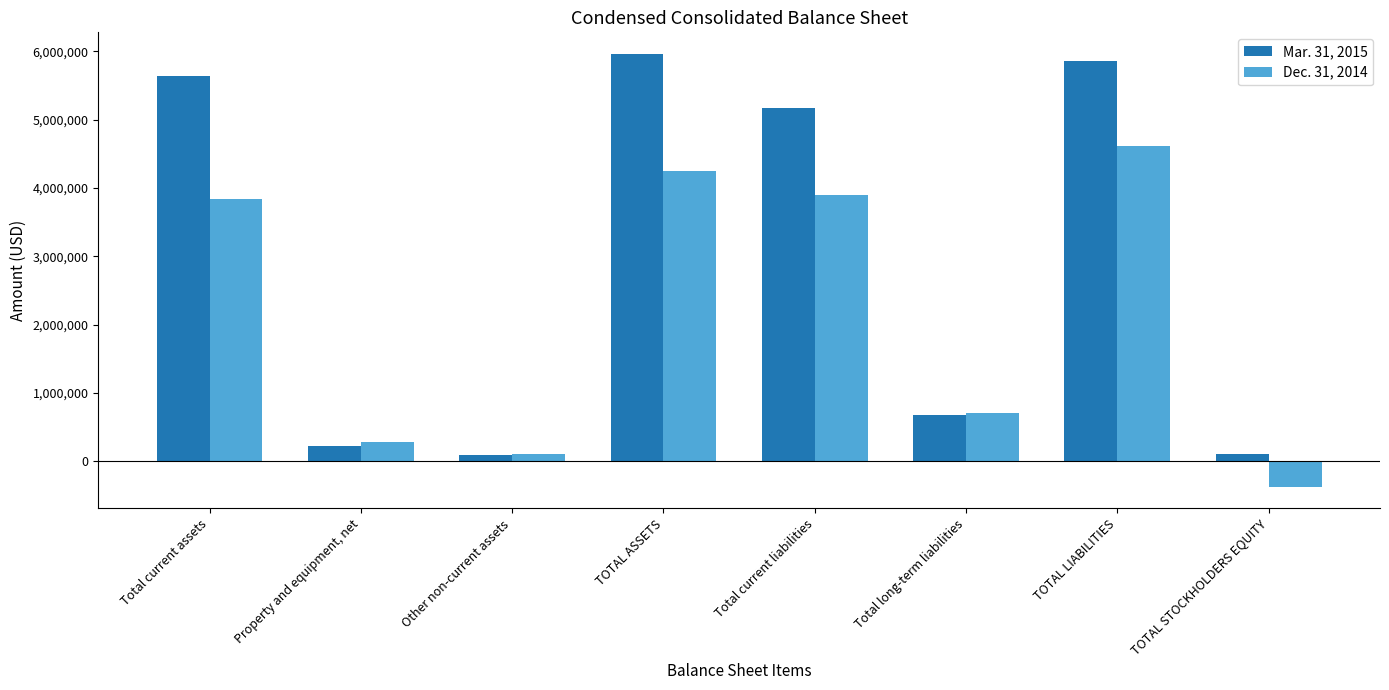

What is the minimum value shown in the chart?

-368170